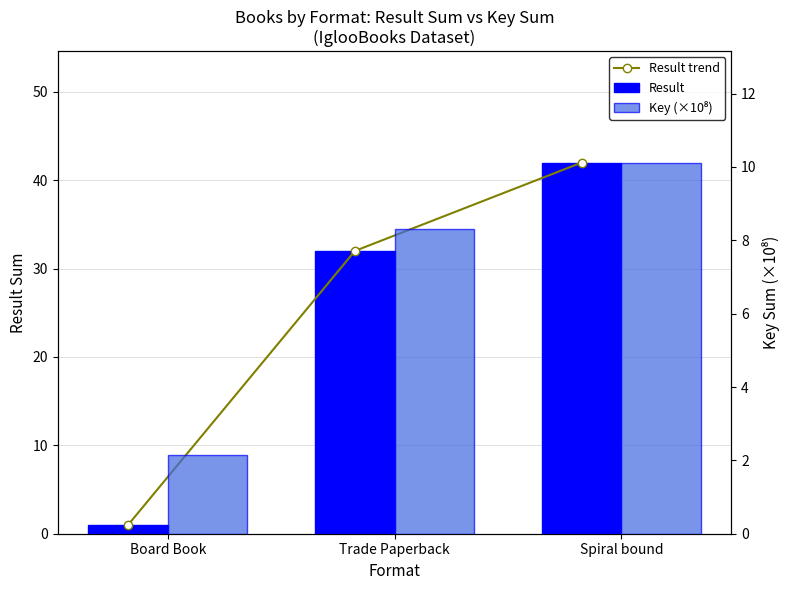

At how many categories does at least one series exceed 29?

2